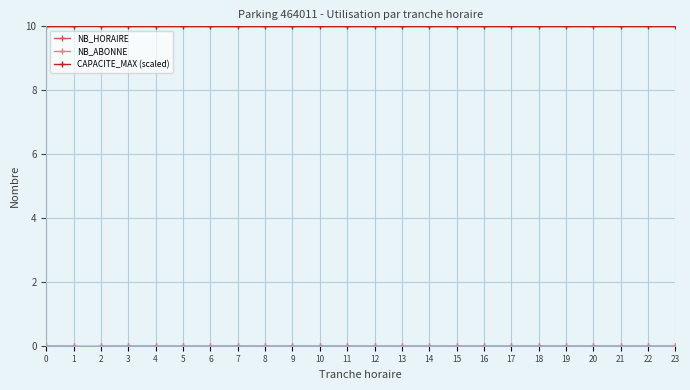

What is the total value across all series at 17?

10